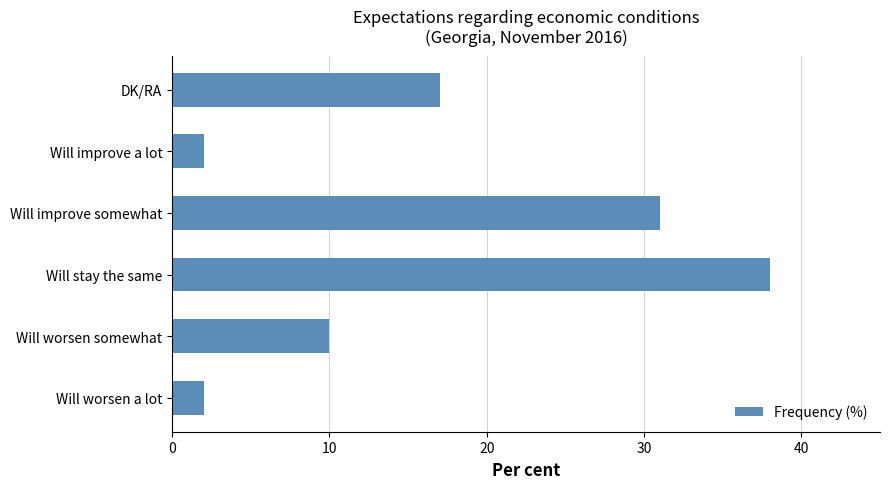

Which category has the highest value across all series?

Will stay the same